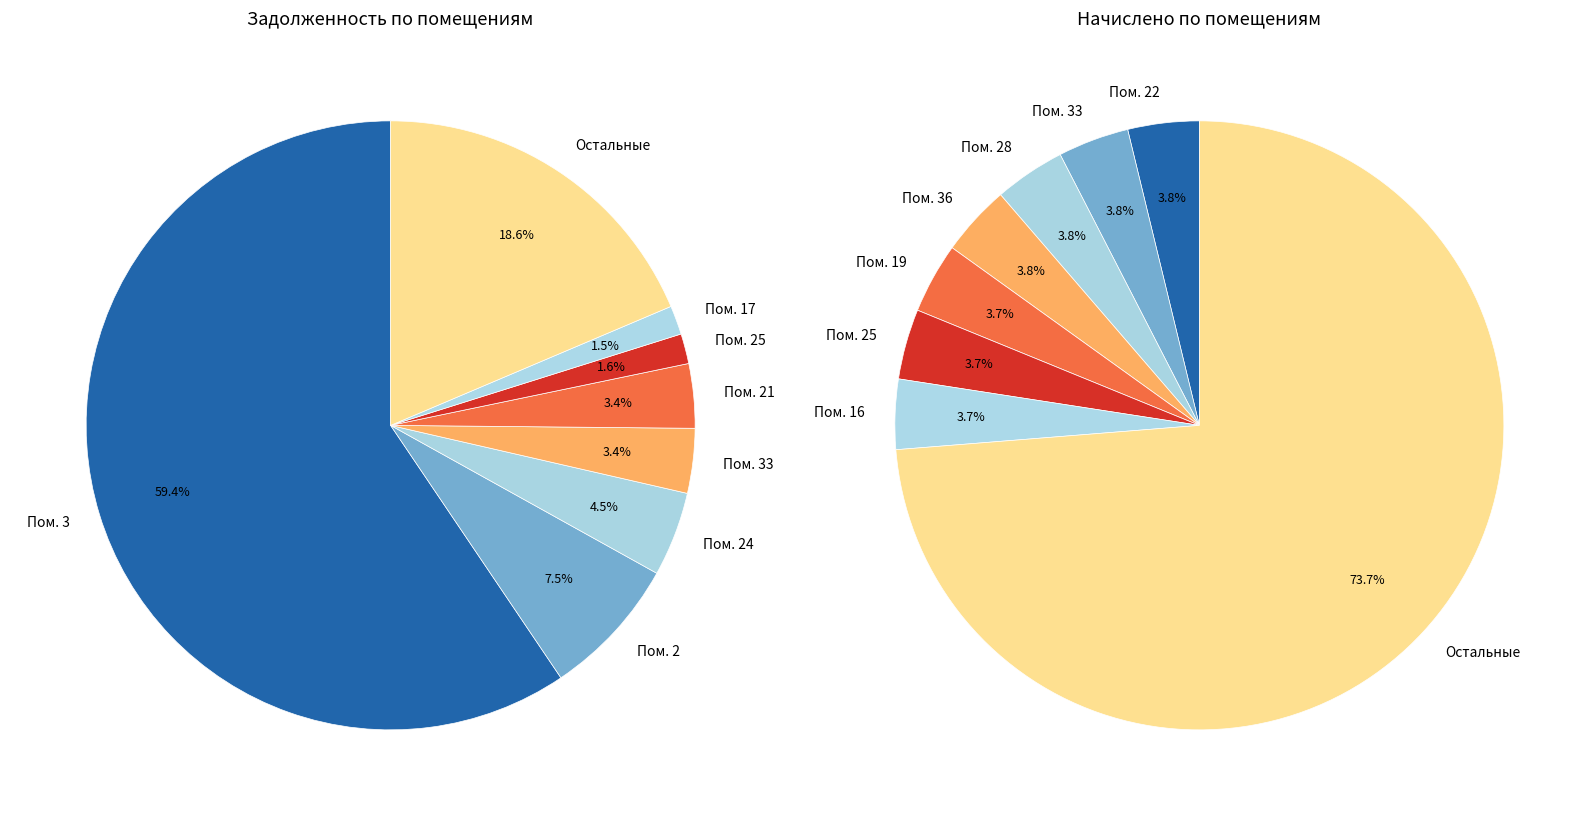

Which slice represents more than half of the pie?

3